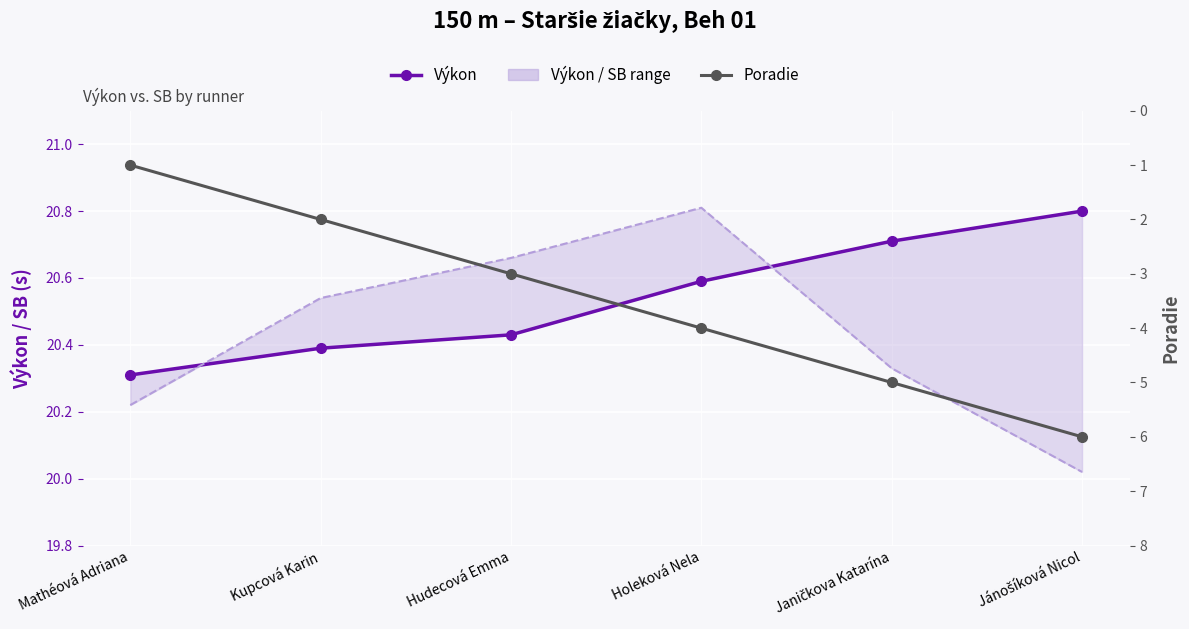

Is the value of Výkon at Janičkova Katarína greater than the value of Poradie at Hudecová Emma?

Yes